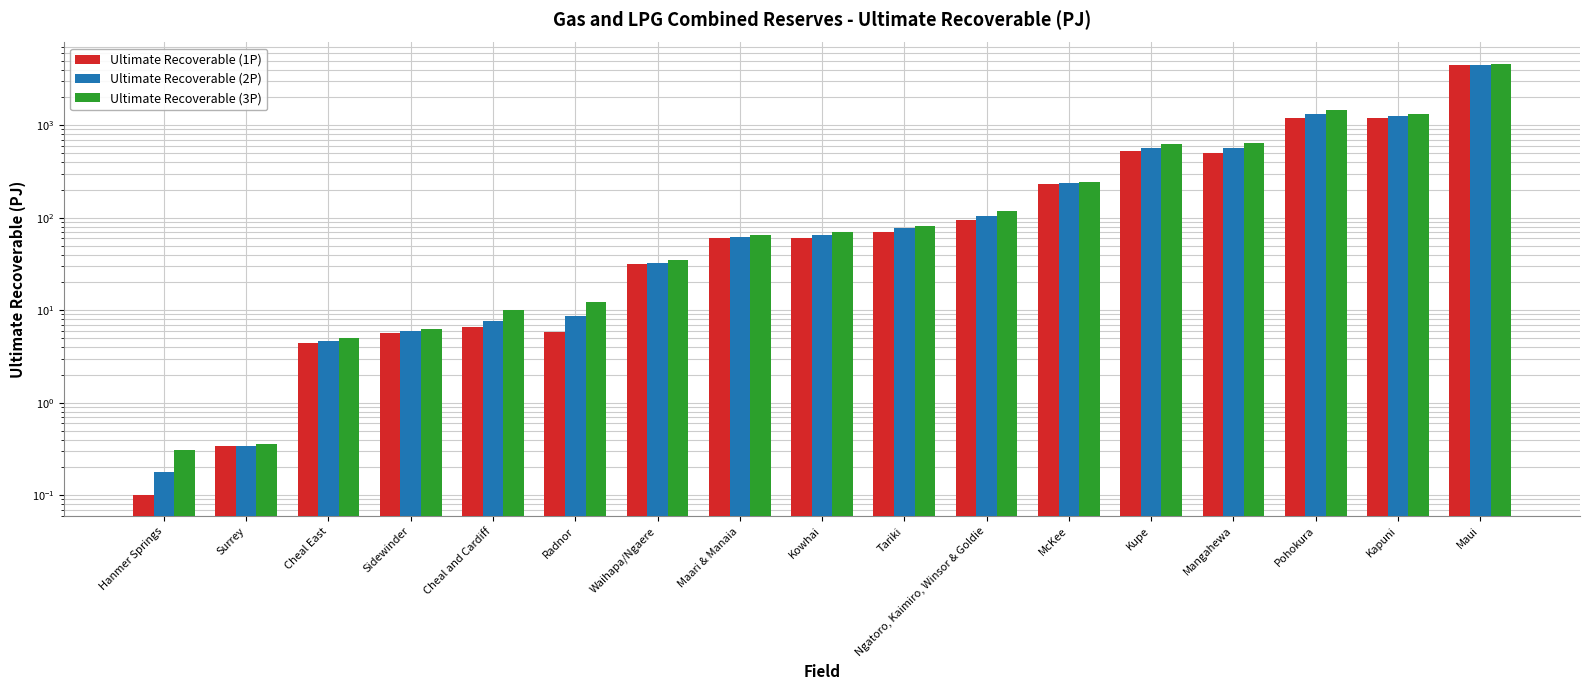

At which category is the sum across all series the highest?

Maui